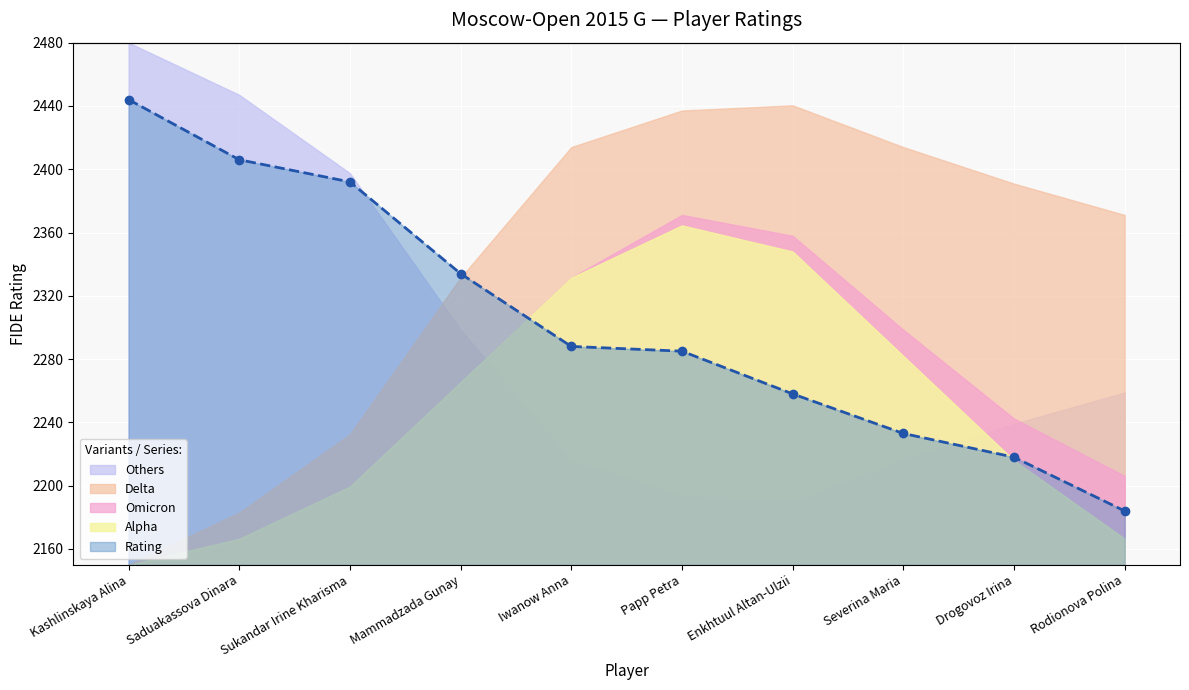

The chart shows a value of 2406 at Saduakassova Dinara. True or false?

True